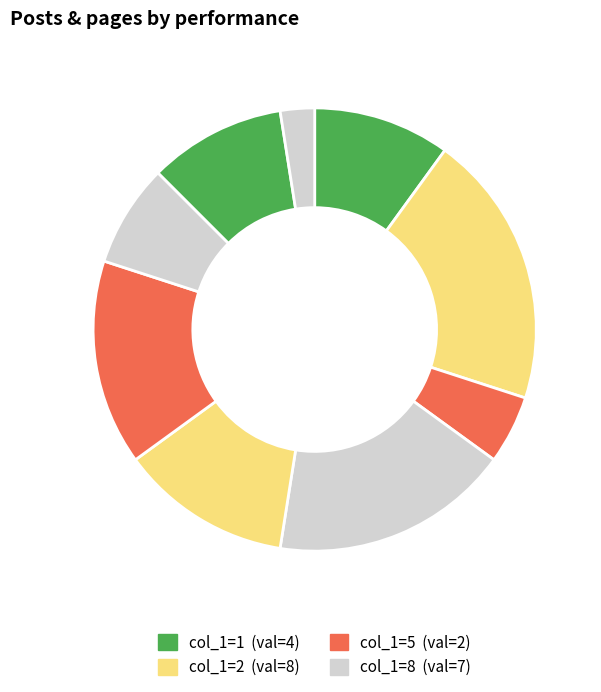

How many segments does this pie chart have?

9